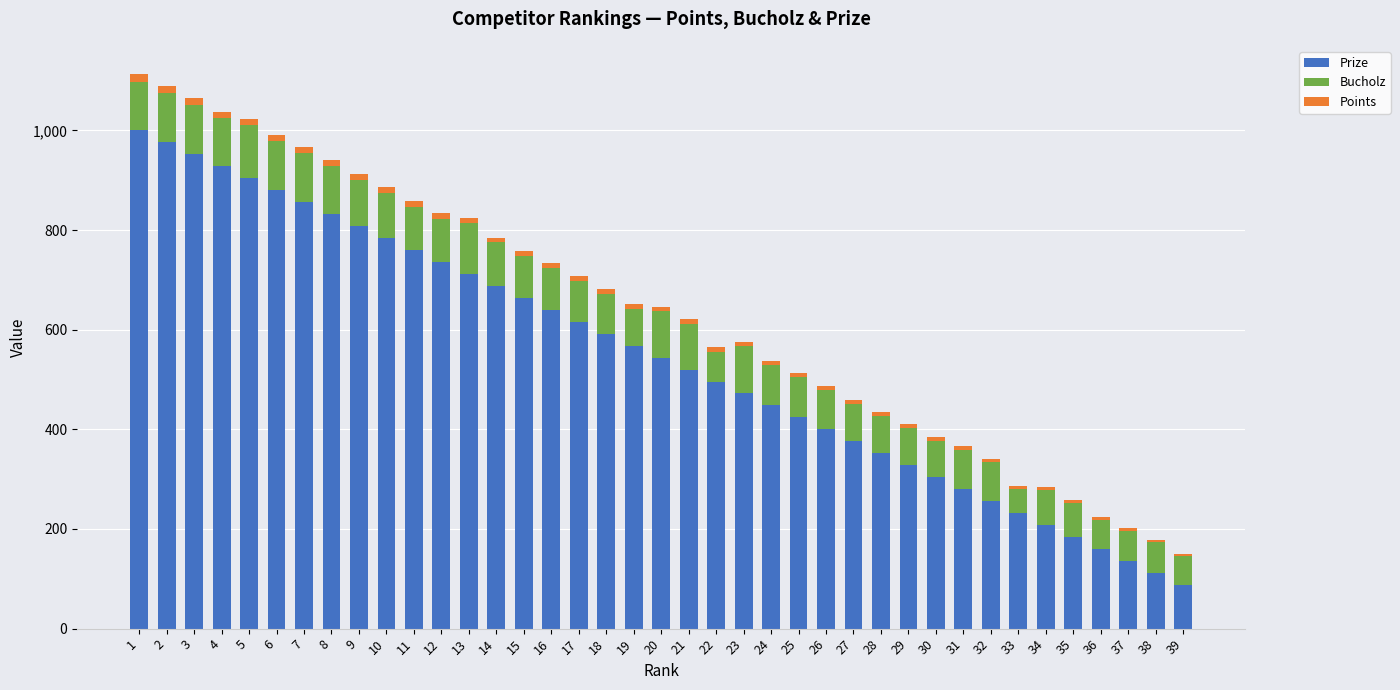

Count the number of categories in the chart.

39